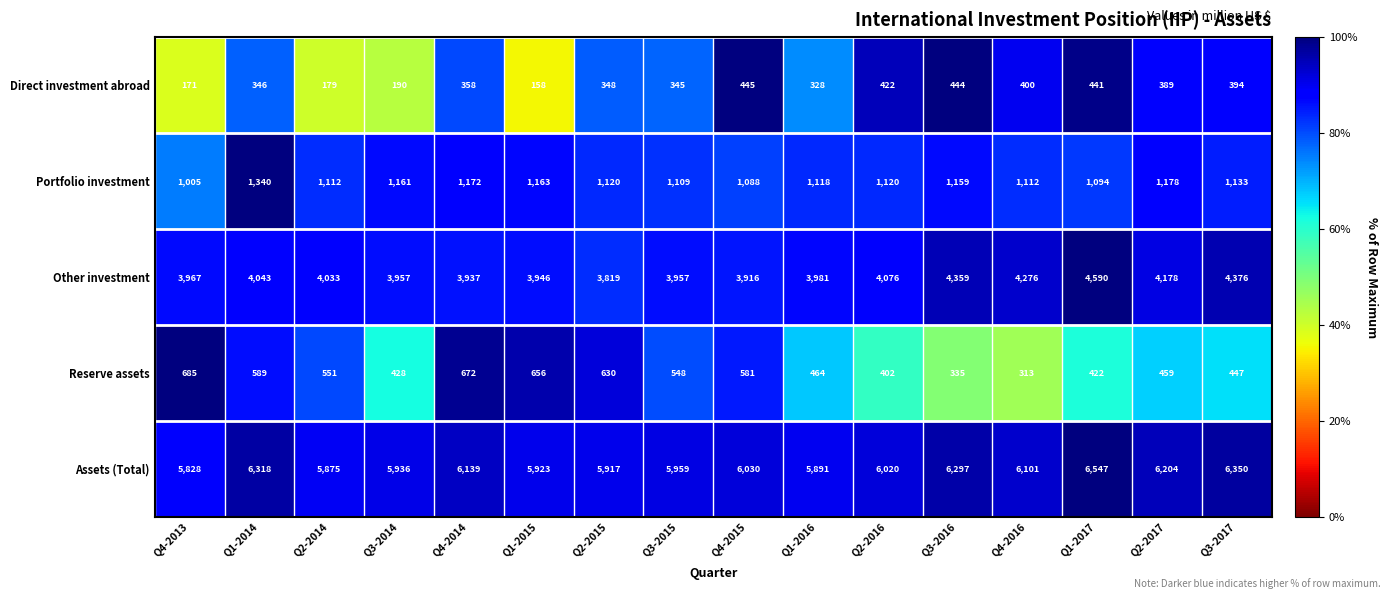

The value of Direct investment abroad at Q2-2017 is 389. True or false?

True